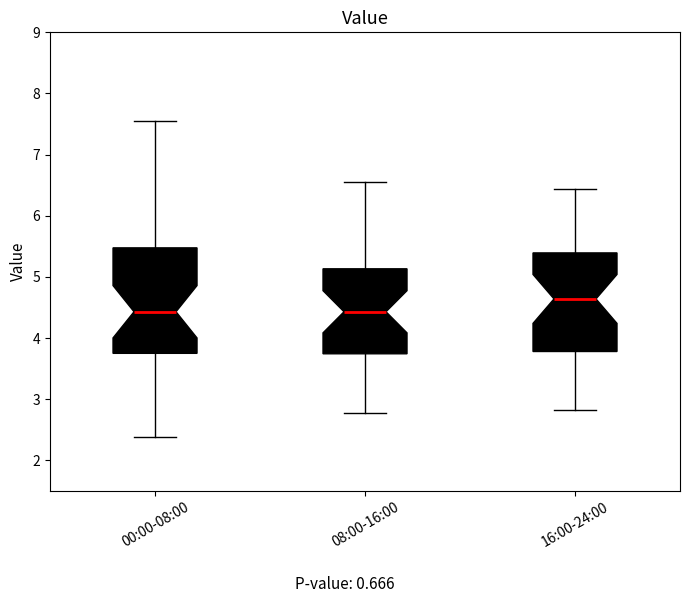

Where does the upper whisker of the box for 00:00-08:00 end on the y-axis? The values are not printed on the chart, so give them approximately, as read against the axis.

7.6